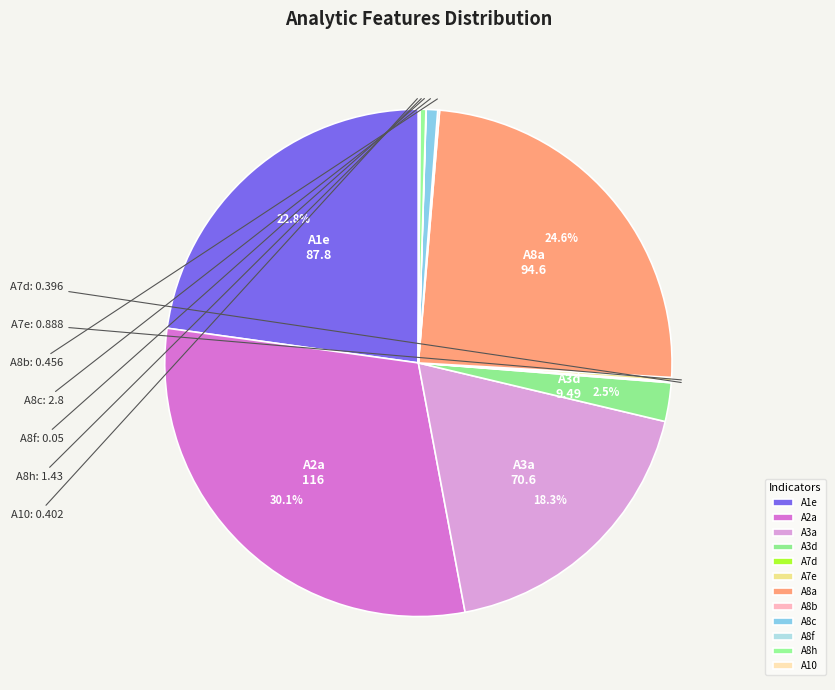

True or false: A8h accounts for 0% of the total.

True